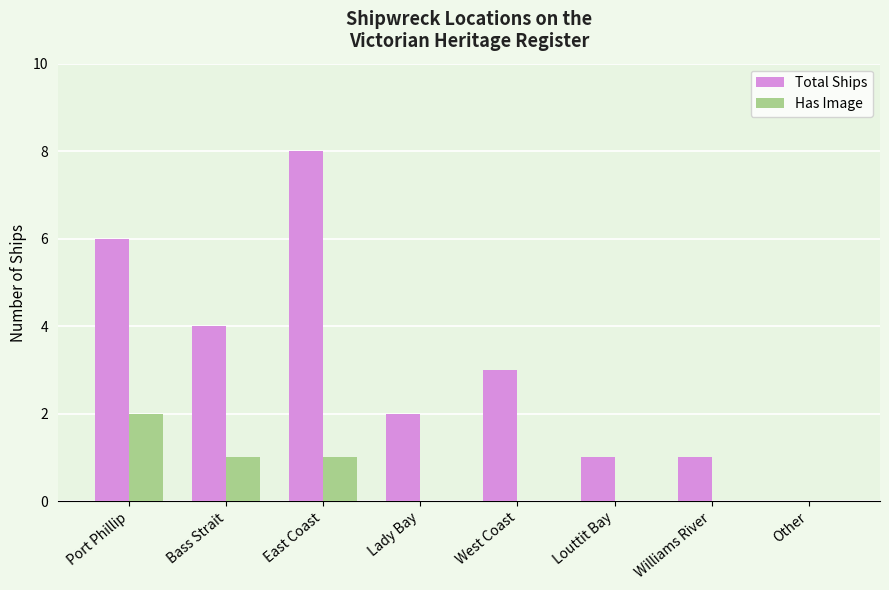

Is it true that Has Image equals 1 at East Coast?

True